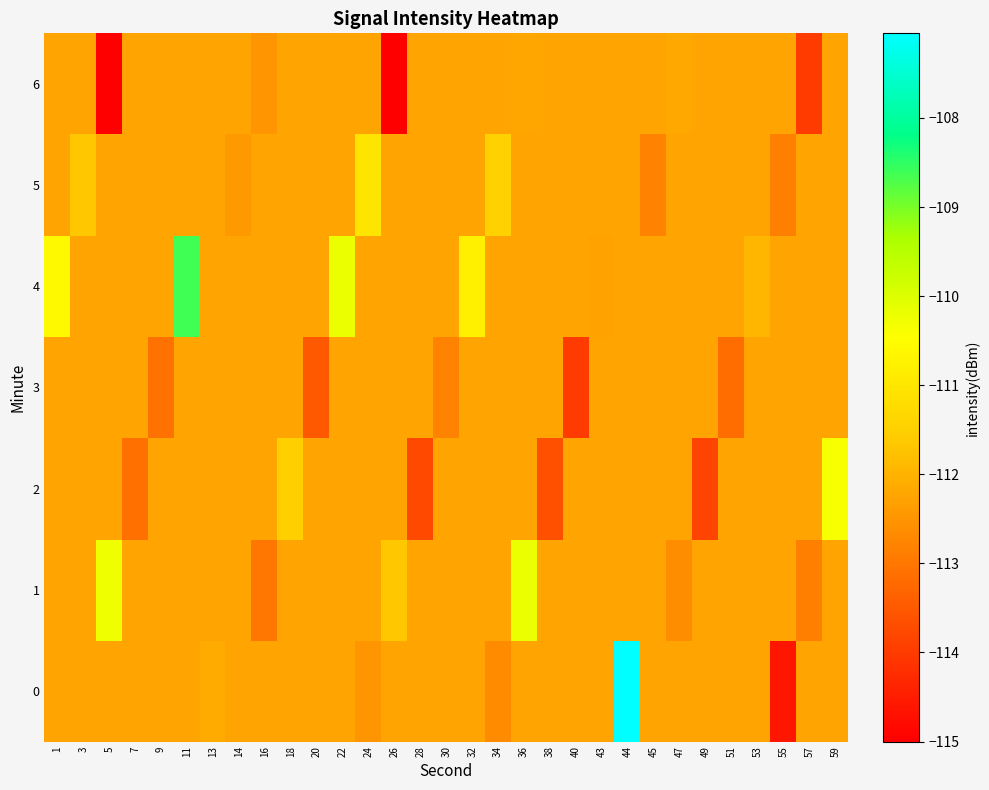

Reading left to right, what are all the values shown in this chart?

0: 1=-112.2	3=-112.2	5=-112.2	7=-112.2	9=-112.2	11=-112.2	13=-112.1	14=-112.2	16=-112.2	18=-112.2	20=-112.2	22=-112.2	24=-112.5	26=-112.2	28=-112.2	30=-112.2	32=-112.2	34=-112.6	36=-112.2	38=-112.2	40=-112.2	43=-112.2	44=-107.0	45=-112.2	47=-112.2	49=-112.2	51=-112.2	53=-112.2	55=-114.6	57=-112.2	59=-112.2
1: 1=-112.2	3=-112.2	5=-110.2	7=-112.2	9=-112.2	11=-112.2	13=-112.2	14=-112.2	16=-113.0	18=-112.2	20=-112.2	22=-112.2	24=-112.2	26=-111.7	28=-112.2	30=-112.2	32=-112.2	34=-112.2	36=-110.2	38=-112.2	40=-112.2	43=-112.2	44=-112.2	45=-112.2	47=-112.6	49=-112.2	51=-112.2	53=-112.2	55=-112.2	57=-112.8	59=-112.2
2: 1=-112.2	3=-112.2	5=-112.2	7=-113.1	9=-112.2	11=-112.2	13=-112.2	14=-112.2	16=-112.2	18=-111.5	20=-112.2	22=-112.2	24=-112.2	26=-112.2	28=-113.8	30=-112.2	32=-112.2	34=-112.2	36=-112.2	38=-113.7	40=-112.2	43=-112.2	44=-112.2	45=-112.2	47=-112.2	49=-113.9	51=-112.2	53=-112.2	55=-112.2	57=-112.2	59=-110.4
3: 1=-112.2	3=-112.2	5=-112.2	7=-112.2	9=-113.1	11=-112.2	13=-112.2	14=-112.2	16=-112.2	18=-112.2	20=-113.5	22=-112.2	24=-112.2	26=-112.2	28=-112.2	30=-112.8	32=-112.2	34=-112.2	36=-112.2	38=-112.2	40=-114.0	43=-112.2	44=-112.2	45=-112.2	47=-112.2	49=-112.2	51=-113.2	53=-112.2	55=-112.2	57=-112.2	59=-112.2
4: 1=-110.6	3=-112.2	5=-112.2	7=-112.2	9=-112.2	11=-108.6	13=-112.2	14=-112.2	16=-112.2	18=-112.2	20=-112.2	22=-110.2	24=-112.2	26=-112.2	28=-112.2	30=-112.2	32=-110.8	34=-112.2	36=-112.2	38=-112.2	40=-112.2	43=-112.3	44=-112.2	45=-112.2	47=-112.2	49=-112.2	51=-112.2	53=-111.9	55=-112.2	57=-112.2	59=-112.2
5: 1=-112.2	3=-111.7	5=-112.2	7=-112.2	9=-112.2	11=-112.2	13=-112.2	14=-112.4	16=-112.2	18=-112.2	20=-112.2	22=-112.2	24=-111.0	26=-112.2	28=-112.2	30=-112.2	32=-112.2	34=-111.5	36=-112.2	38=-112.2	40=-112.2	43=-112.2	44=-112.2	45=-112.8	47=-112.2	49=-112.2	51=-112.2	53=-112.2	55=-112.8	57=-112.2	59=-112.2
6: 1=-112.2	3=-112.2	5=-115.0	7=-112.2	9=-112.2	11=-112.2	13=-112.2	14=-112.2	16=-112.5	18=-112.2	20=-112.2	22=-112.2	24=-112.2	26=-115.0	28=-112.2	30=-112.2	32=-112.2	34=-112.2	36=-112.2	38=-112.2	40=-112.2	43=-112.2	44=-112.2	45=-112.2	47=-112.2	49=-112.2	51=-112.2	53=-112.2	55=-112.2	57=-114.0	59=-112.2